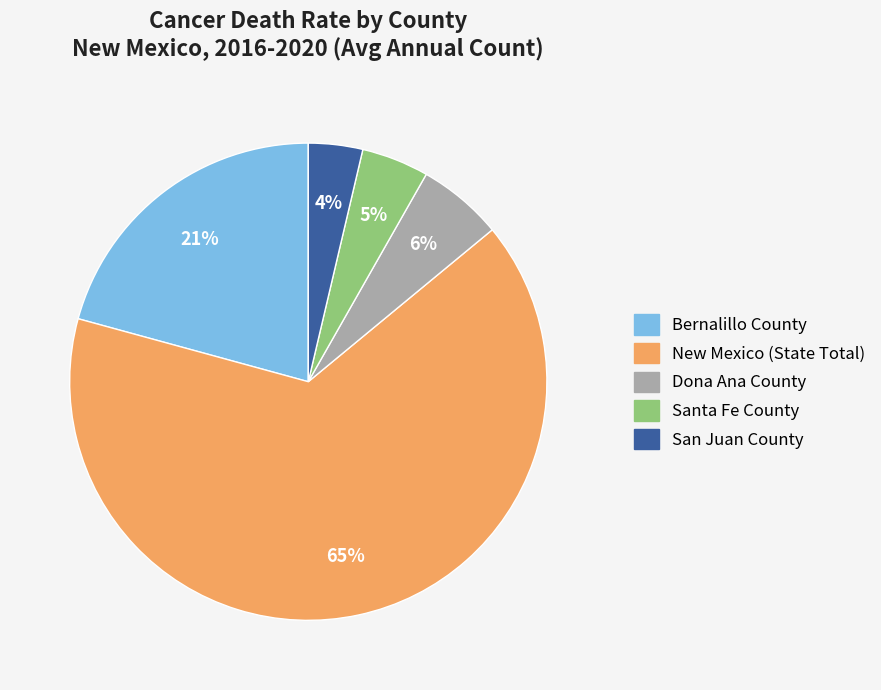

Which slice represents more than half of the pie?

New Mexico (State Total)